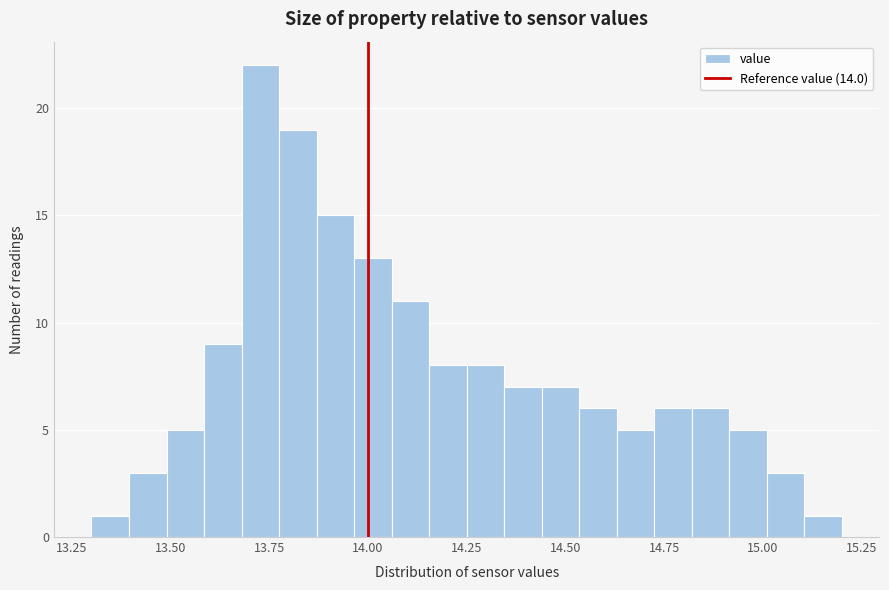

Around what value on the x-axis is the tallest bar? Give the approximate position of its centre, as read against the axis.

13.75